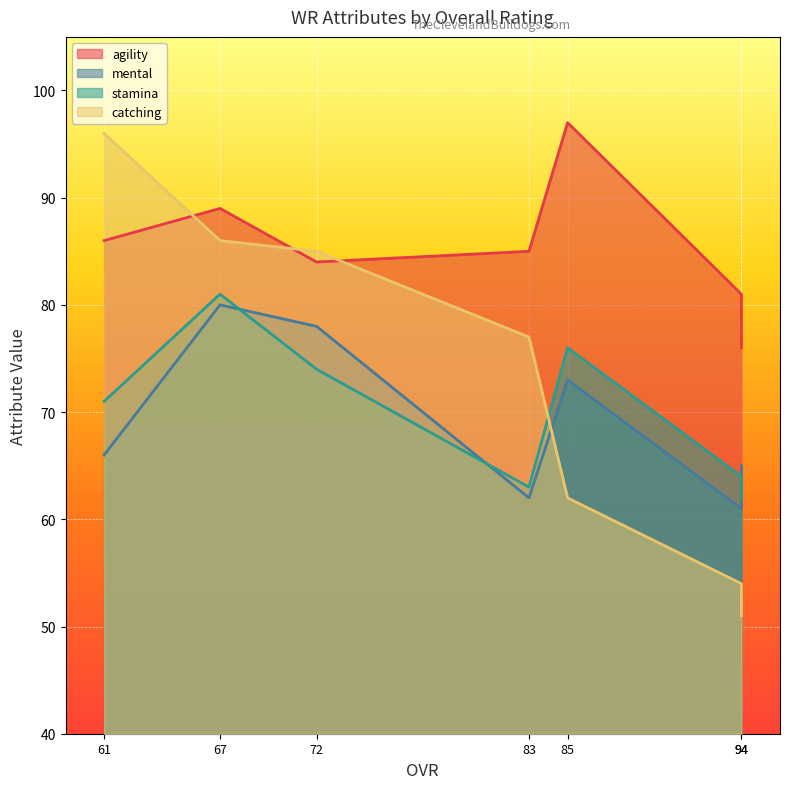

What is the sum of the catching values at 85 and 94?

113